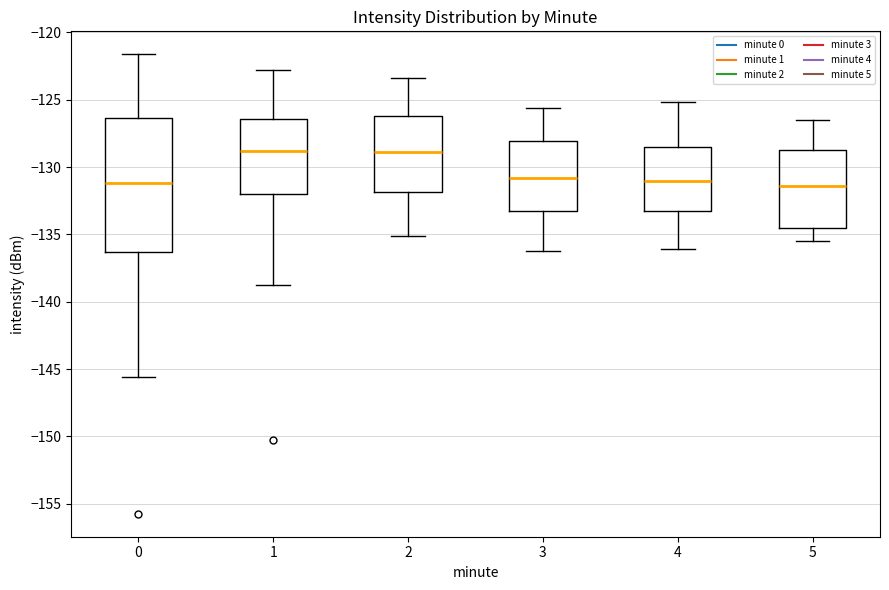

Where is the upper edge of the box at x = 0 on the y-axis? The values are not printed on the chart, so give them approximately, as read against the axis.

-126.5